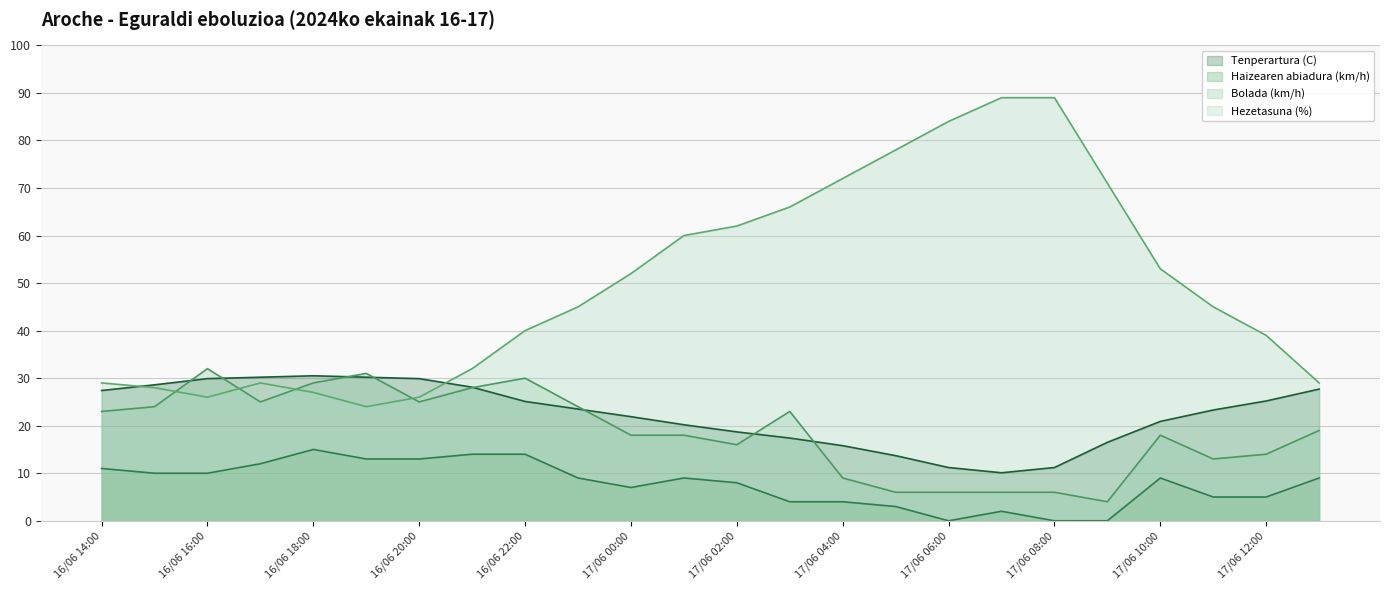

What is the difference between the highest and lowest values at 16/06 23:00?

36.0